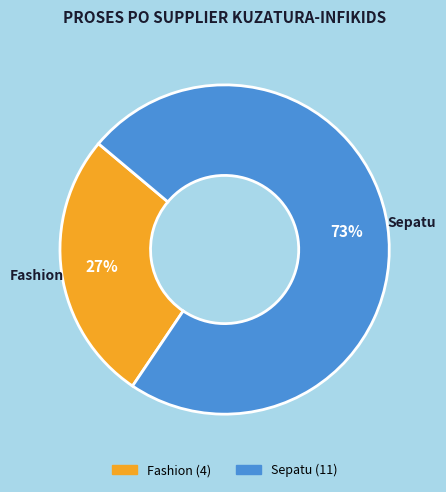

To the nearest percent, what percentage of the pie is Sepatu?

73%